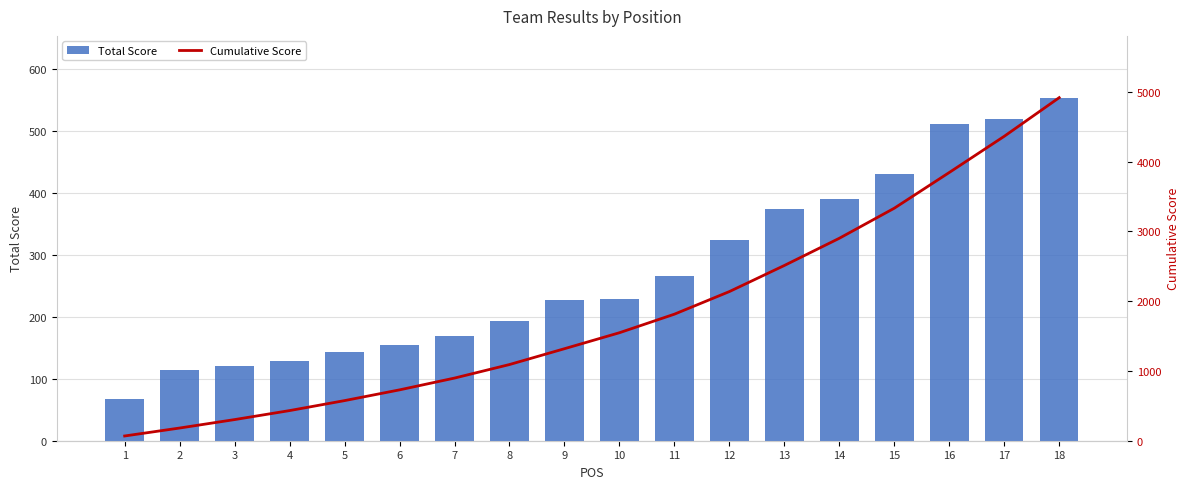

What is the difference between the highest and lowest values at 5?

432